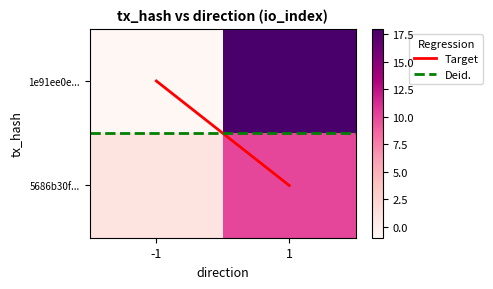

Is it true that 1e91ee0ebcabbdabd23a91e1fe65267b2c72510 equals -2 at 0?

False